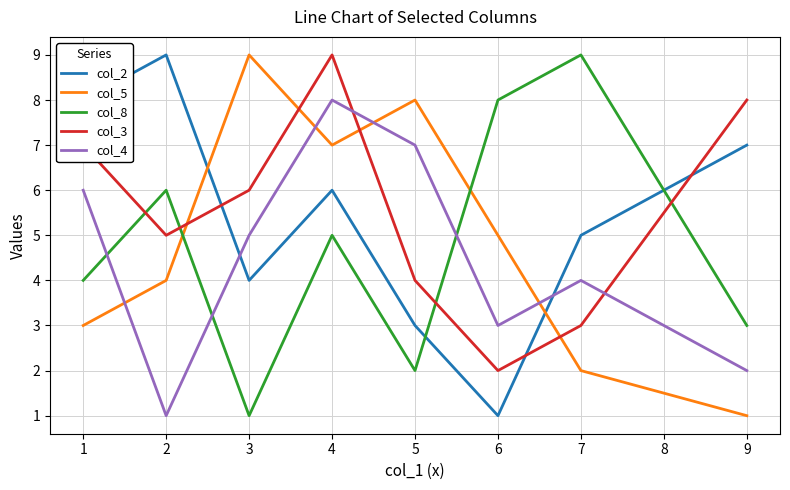

At which category is the sum across all series the highest?

4